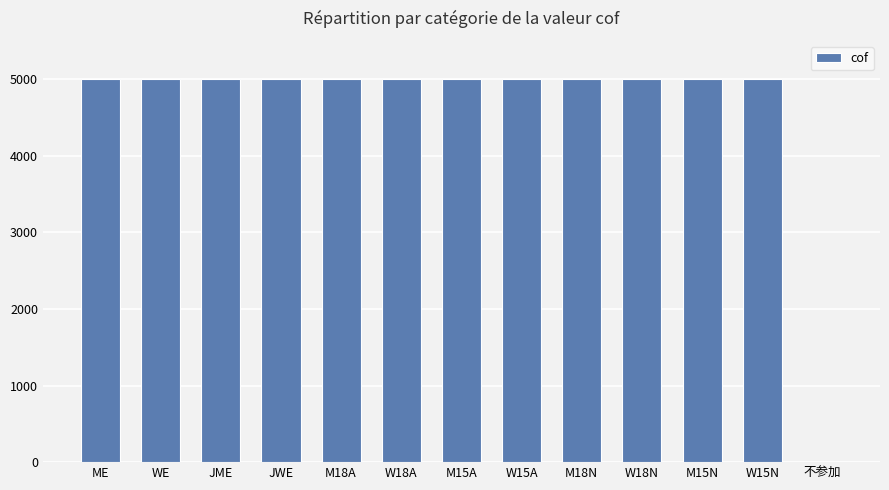

What is the sum of all values?

60000